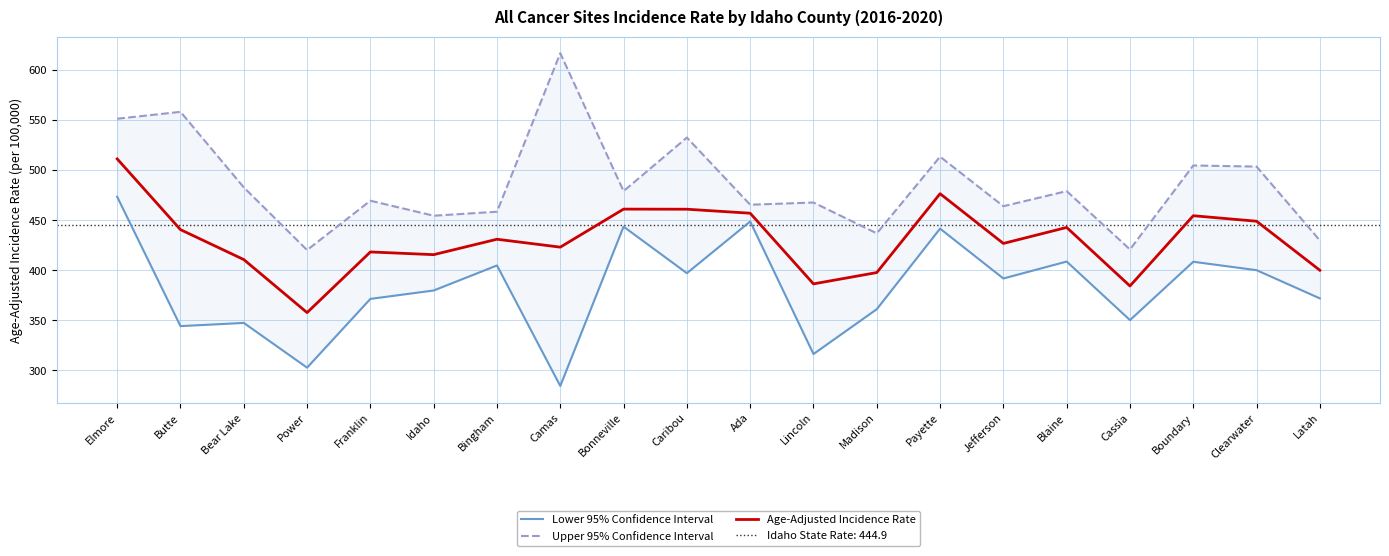

What value does the Lower 95% Confidence Interval series have at Latah?

371.8